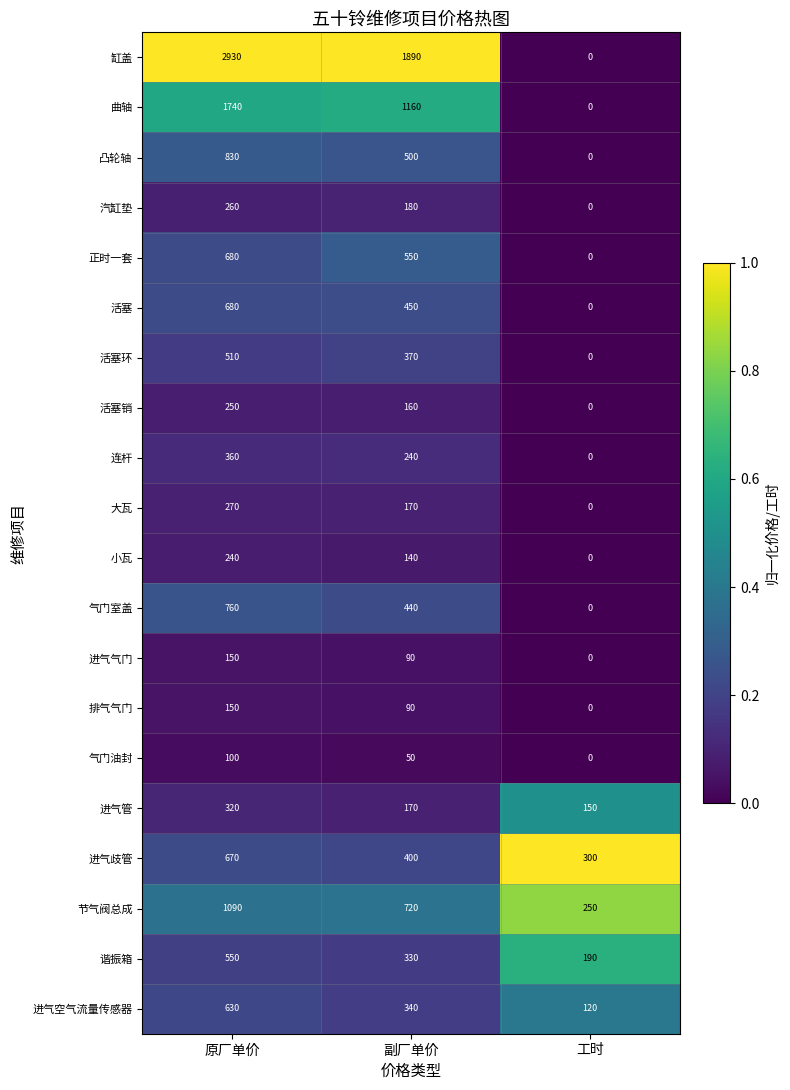

The value of 汽缸垫 at 副厂单价 is 180. True or false?

True